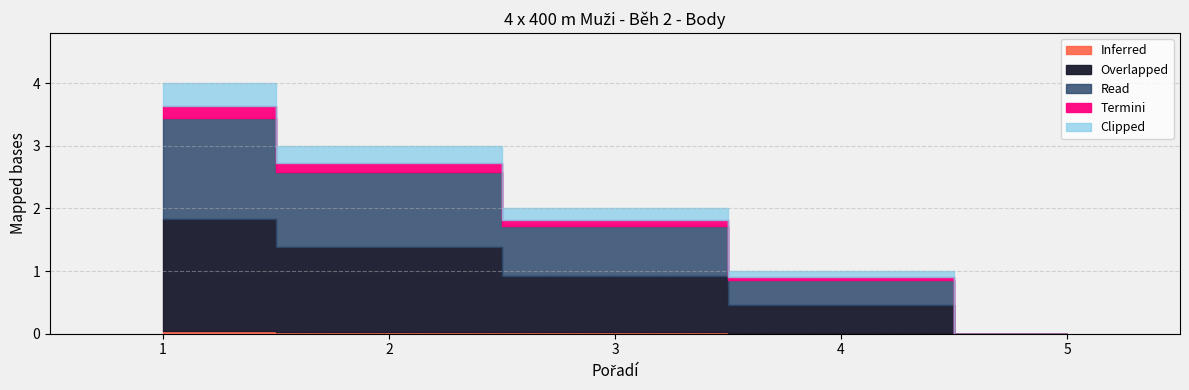

List the labels in order of value, smallest first.

5, 4, 3, 2, 1